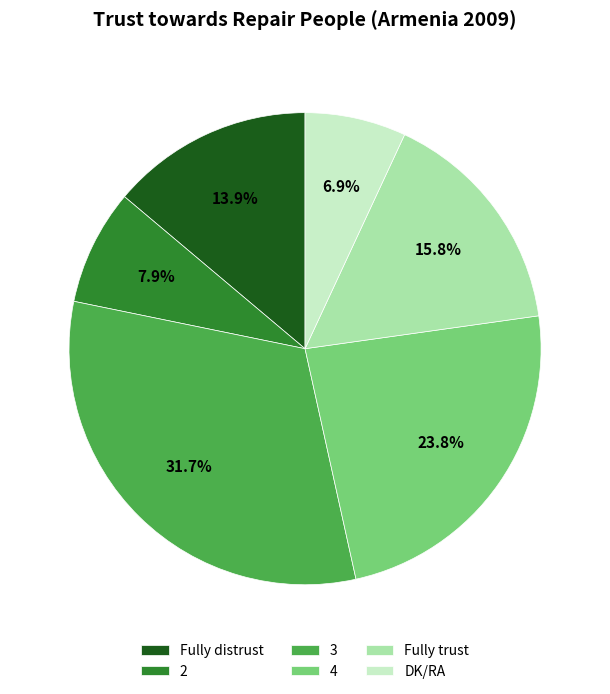

Is it true that DK/RA is 1% of the pie?

False